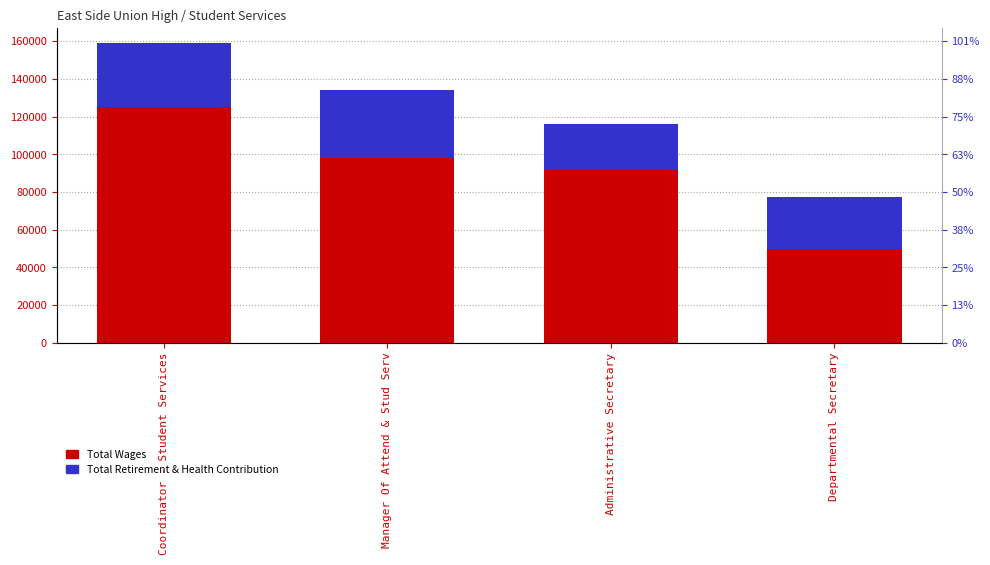

What is the label of the 2nd bar from the left?

Manager Of Attend & Stud Serv